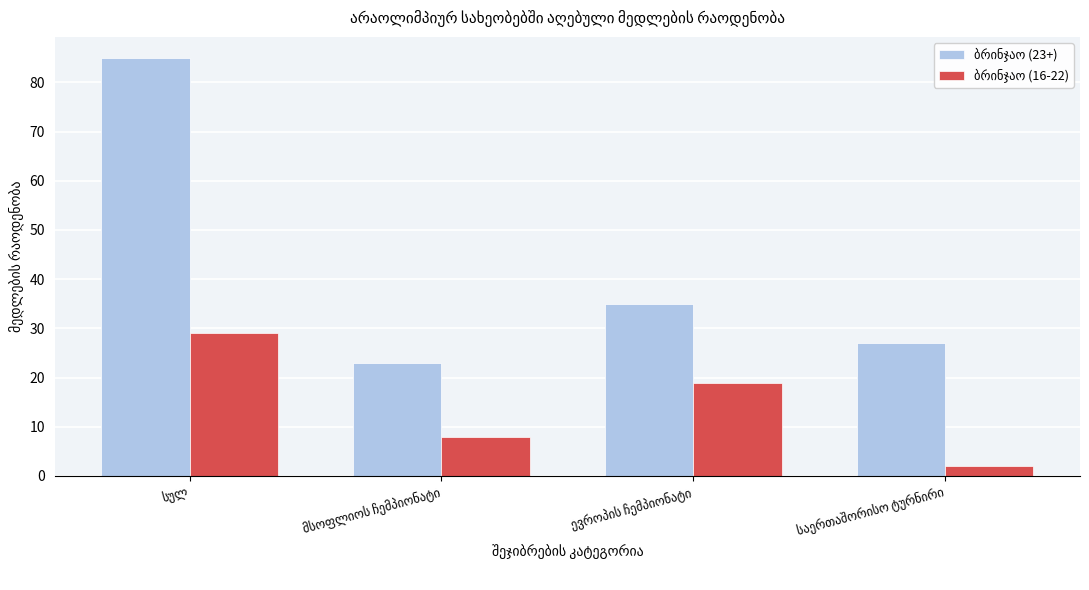

At how many categories does at least one series exceed 16?

4